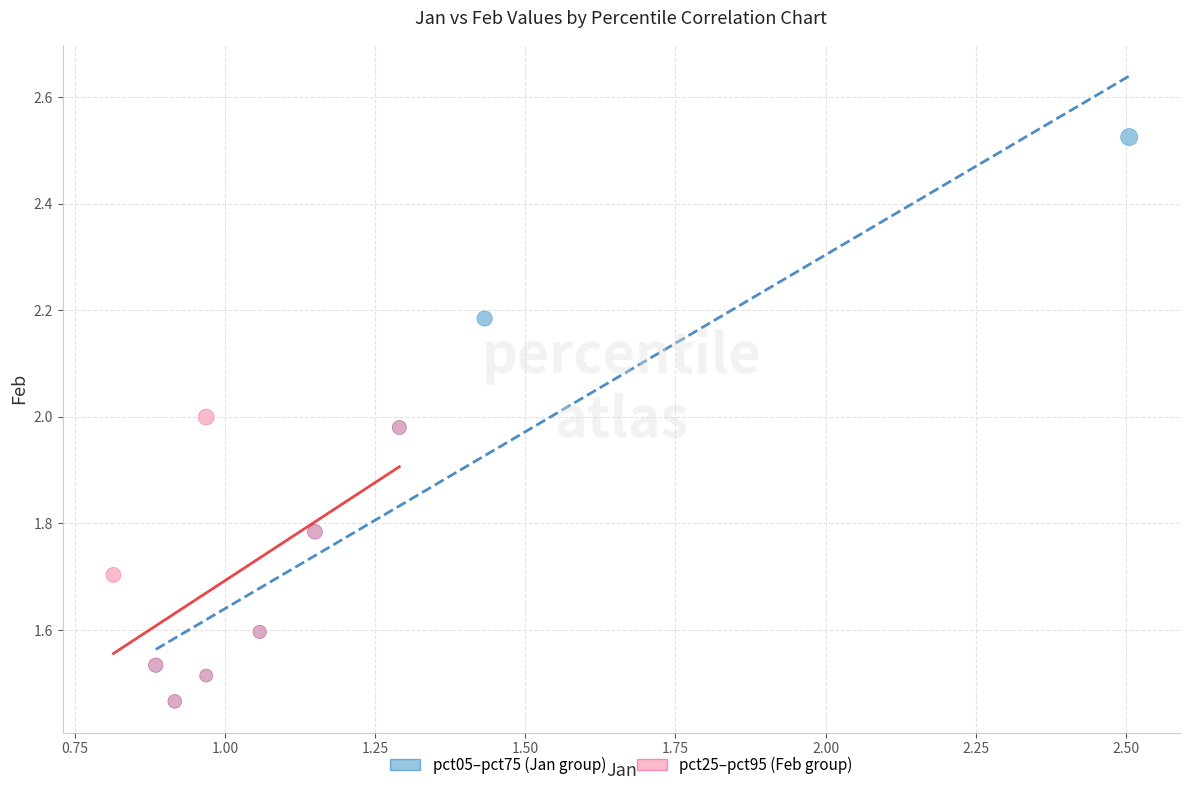

What are all the series names shown in the legend?

pct05–pct75 (Jan group), pct25–pct95 (Feb group)